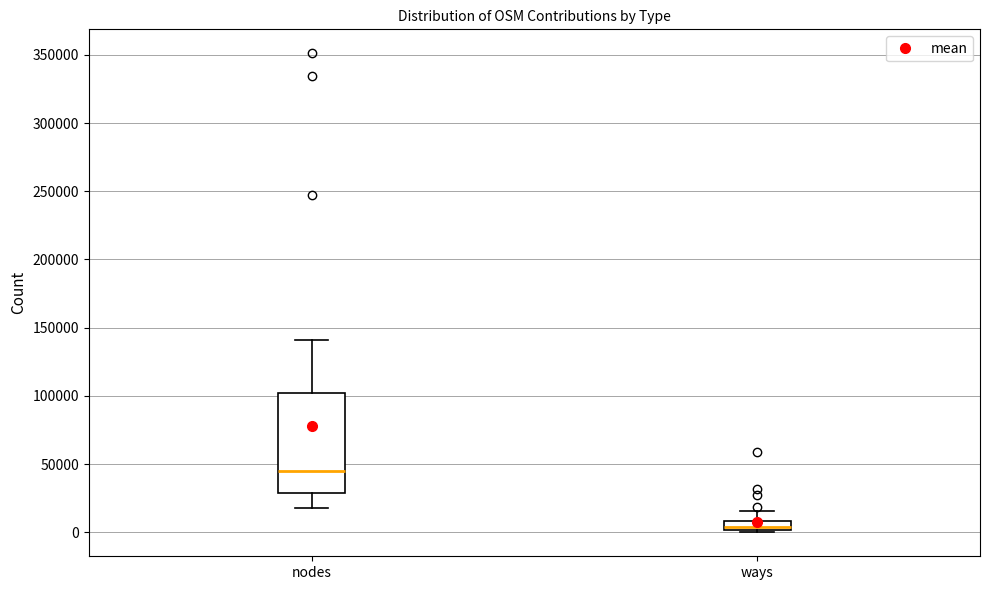

Which box's median line is the lowest?

ways